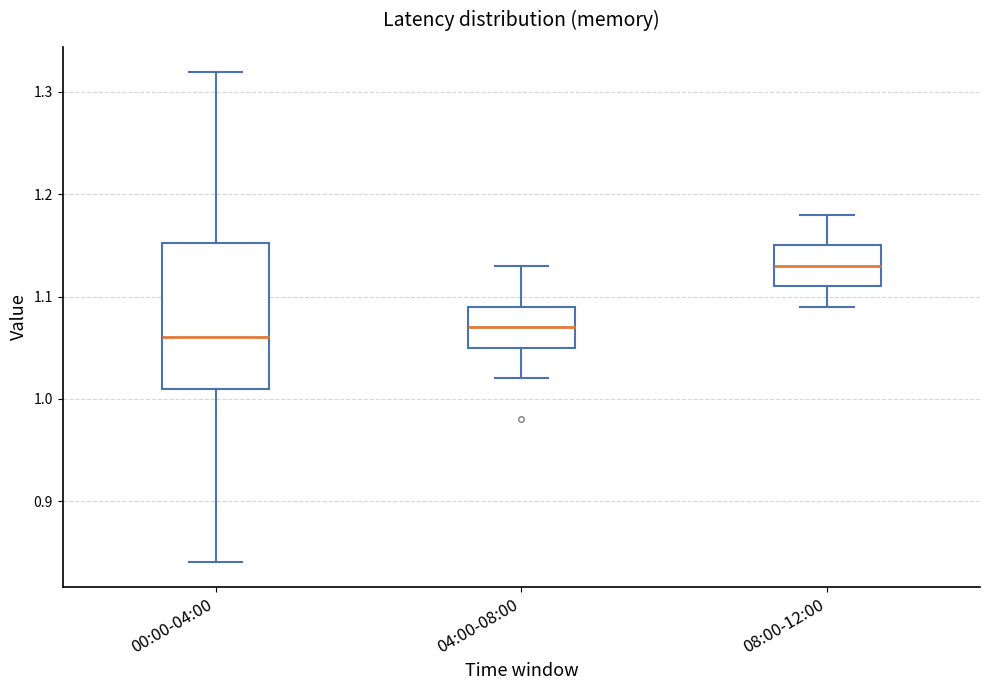

Which box is the tallest, from its lower edge to its upper edge?

00:00-04:00